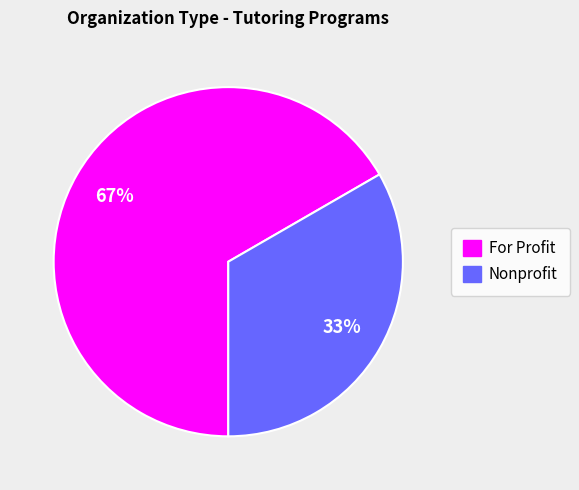

To the nearest percent, what is the average slice percentage?

50%